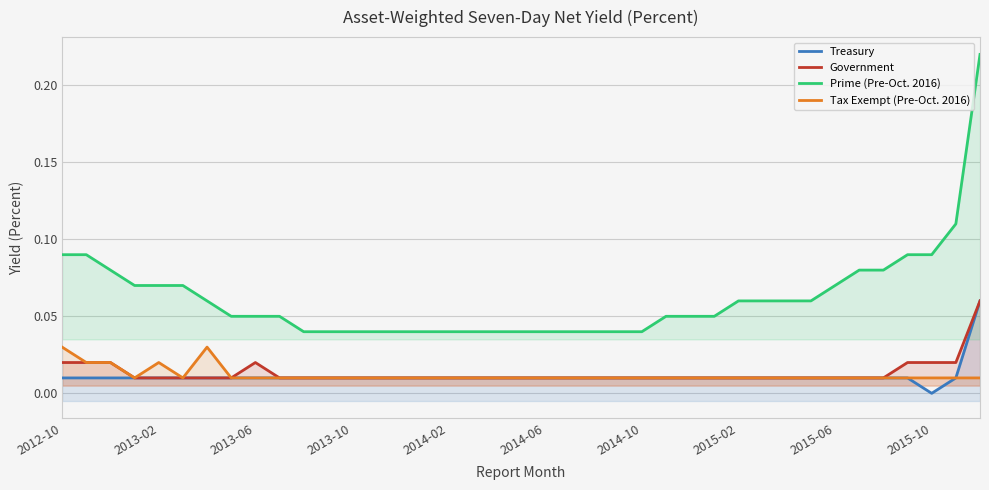

Reading left to right, transcribe all the data shown in this chart.

Treasury: 0.0	0.0	0.0	0.0	0.0	0.0	0.0	0.0	0.0	0.0	0.0	0.0	0.0	0.0	0.0	0.0	0.0	0.0	0.0	0.0	0.0	0.0	0.0	0.0	0.0	0.0	0.0	0.0	0.0	0.0	0.0	0.0	0.0	0.0	0.0	0.0	0.0	0.0	0.1
Government: 0.0	0.0	0.0	0.0	0.0	0.0	0.0	0.0	0.0	0.0	0.0	0.0	0.0	0.0	0.0	0.0	0.0	0.0	0.0	0.0	0.0	0.0	0.0	0.0	0.0	0.0	0.0	0.0	0.0	0.0	0.0	0.0	0.0	0.0	0.0	0.0	0.0	0.0	0.1
Prime (Pre-Oct. 2016): 0.1	0.1	0.1	0.1	0.1	0.1	0.1	0.1	0.1	0.1	0.0	0.0	0.0	0.0	0.0	0.0	0.0	0.0	0.0	0.0	0.0	0.0	0.0	0.0	0.0	0.1	0.1	0.1	0.1	0.1	0.1	0.1	0.1	0.1	0.1	0.1	0.1	0.1	0.2
Tax Exempt (Pre-Oct. 2016): 0.0	0.0	0.0	0.0	0.0	0.0	0.0	0.0	0.0	0.0	0.0	0.0	0.0	0.0	0.0	0.0	0.0	0.0	0.0	0.0	0.0	0.0	0.0	0.0	0.0	0.0	0.0	0.0	0.0	0.0	0.0	0.0	0.0	0.0	0.0	0.0	0.0	0.0	0.0